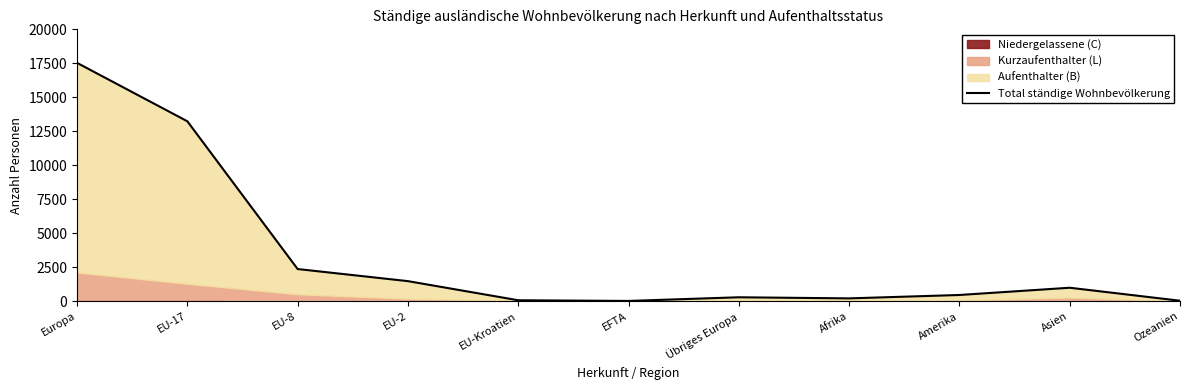

What is the label of the 5th point from the left?

EU-Kroatien